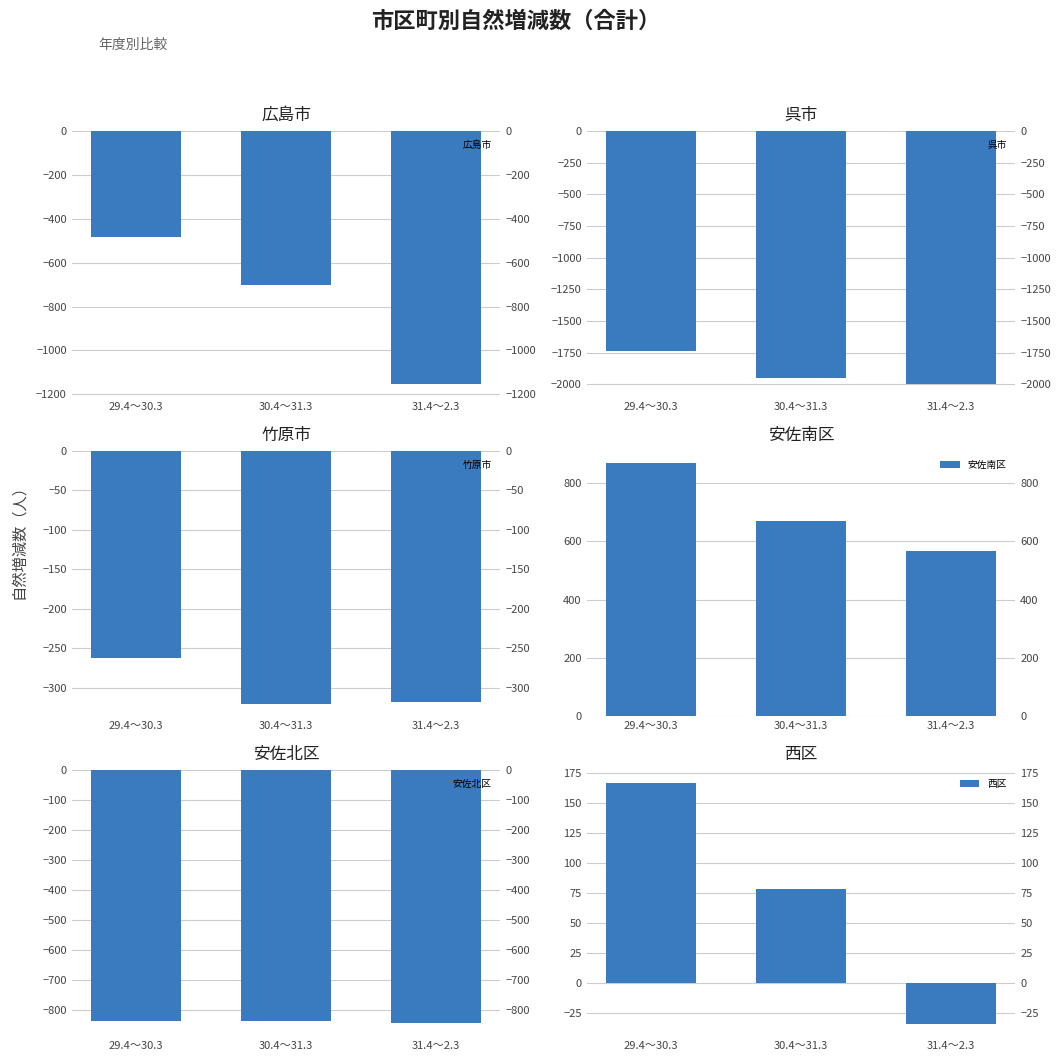

Reading left to right, list all the values displayed in this chart.

広島市: -485	-702	-1154
呉市: -1736	-1953	-1999
竹原市: -262	-320	-318
安佐南区: 866	668	565
安佐北区: -837	-835	-844
西区: 167	78	-34